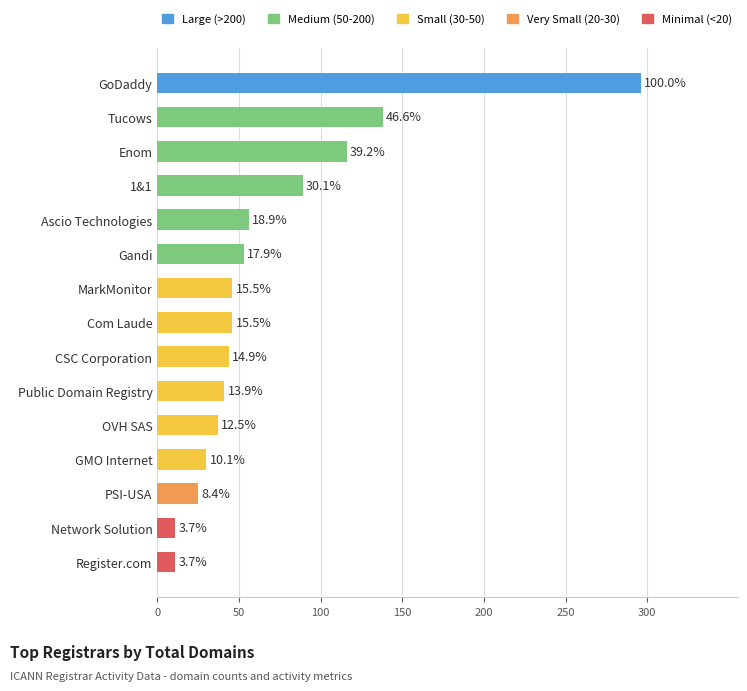

Does the chart contain any negative values?

No